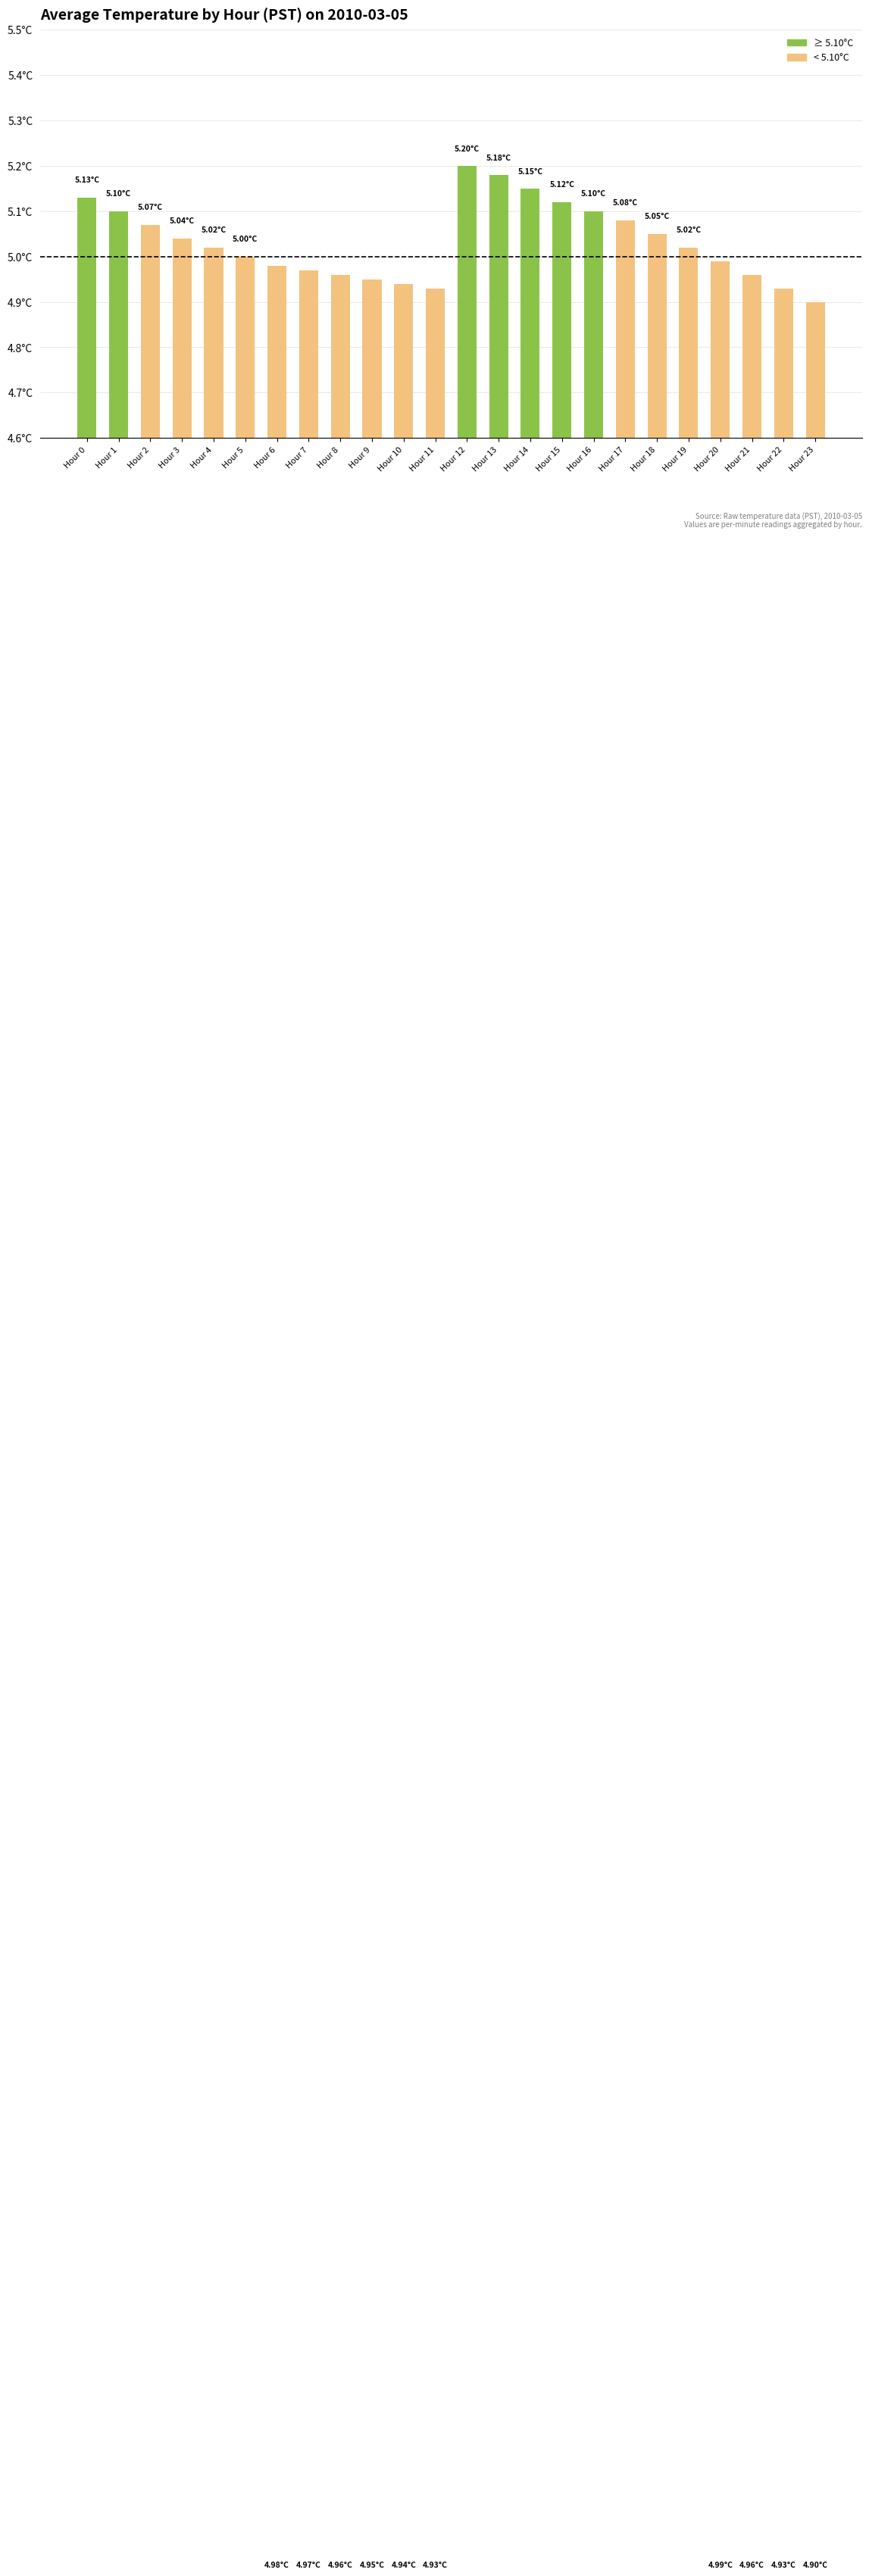

What is the value of the 7th bar from the left?

5.0